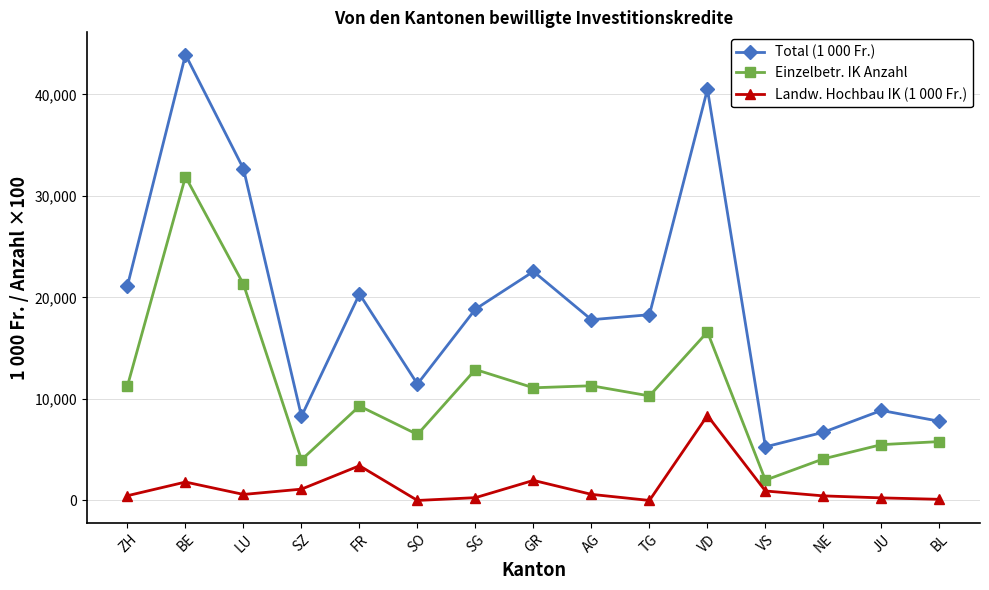

How many lines are shown in the chart?

3